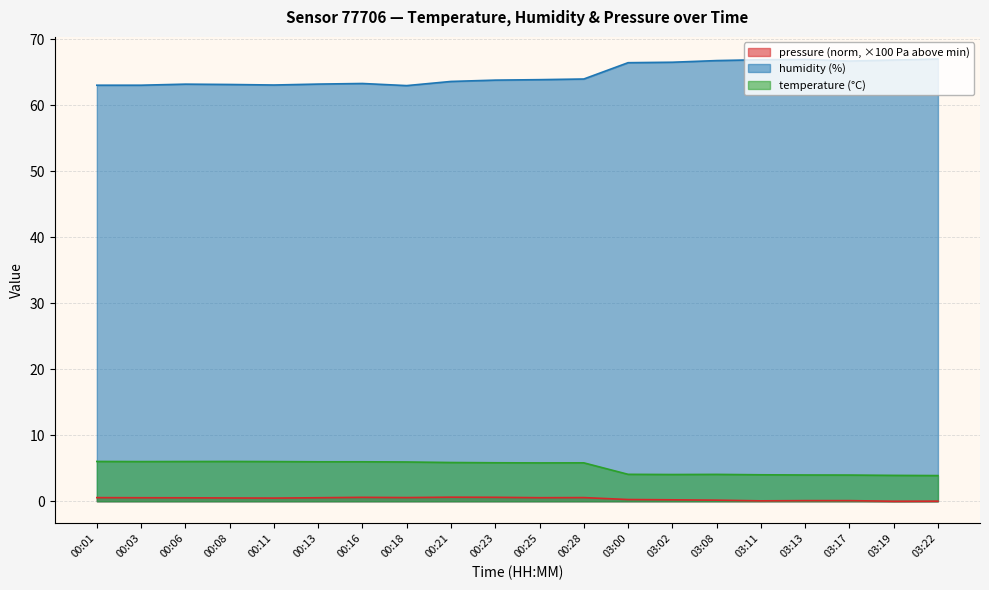

List the series in order of their peak value, lowest first.

pressure (norm, ×100 Pa above min), temperature (°C), humidity (%)